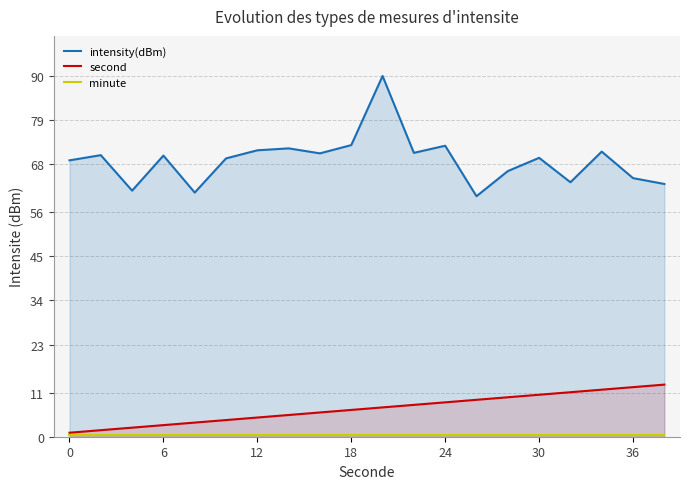

How many categories are shown in the chart?

20